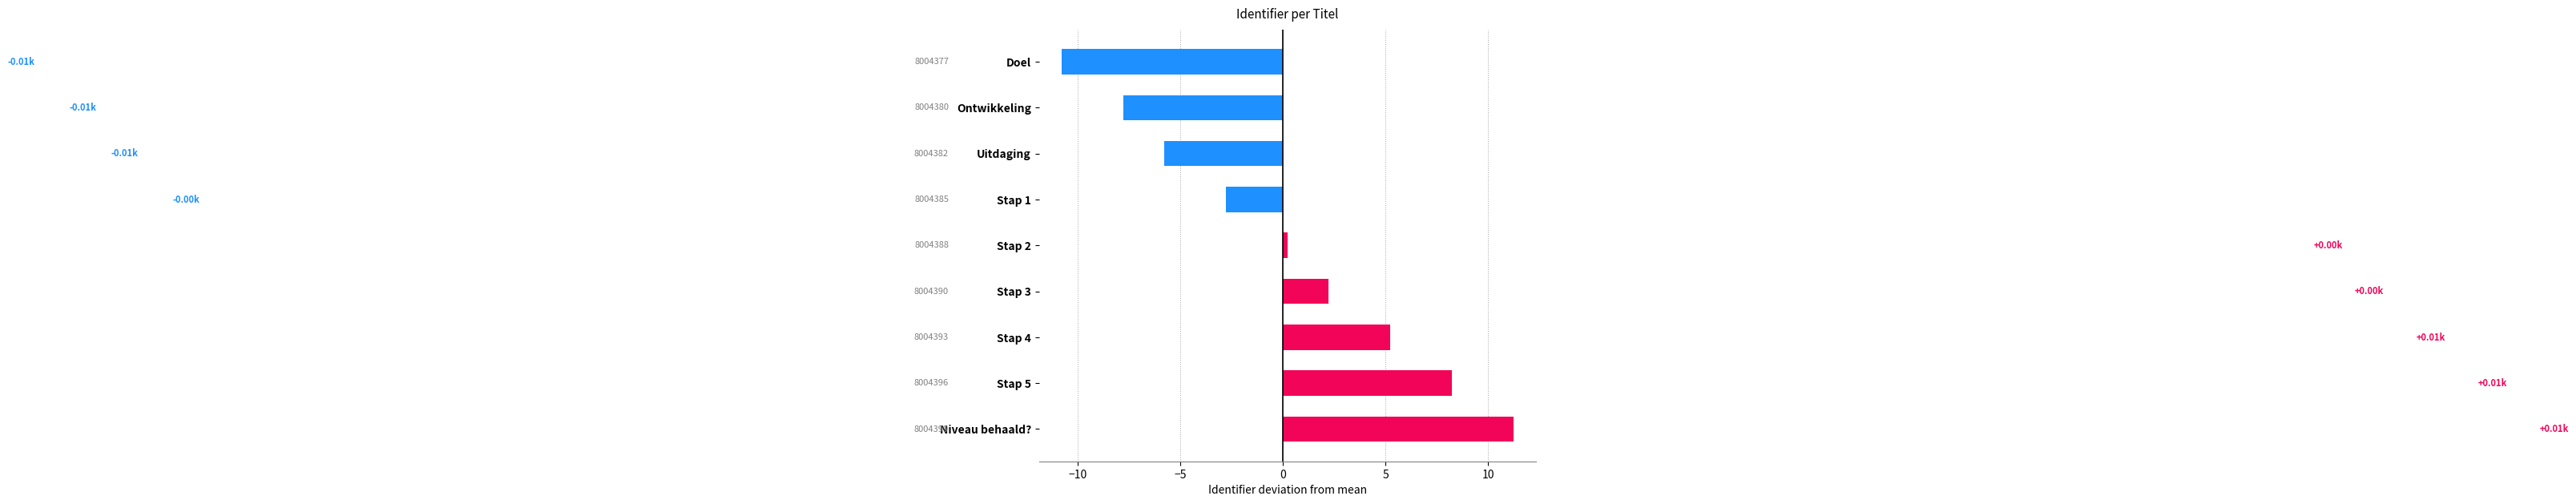

Does the chart contain any negative values?

Yes